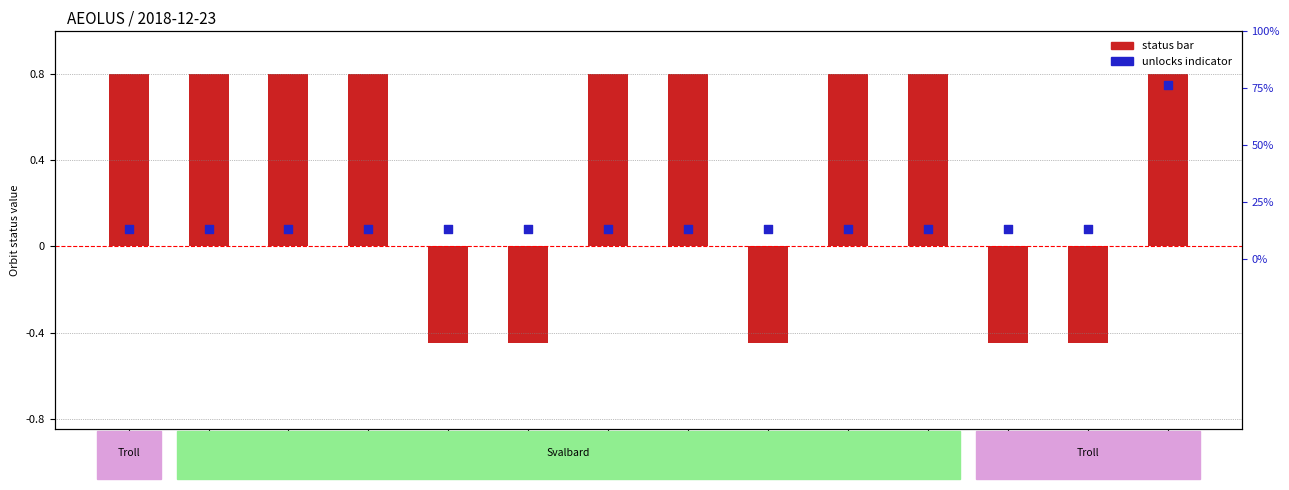

At how many categories does at least one series exceed 0?

14